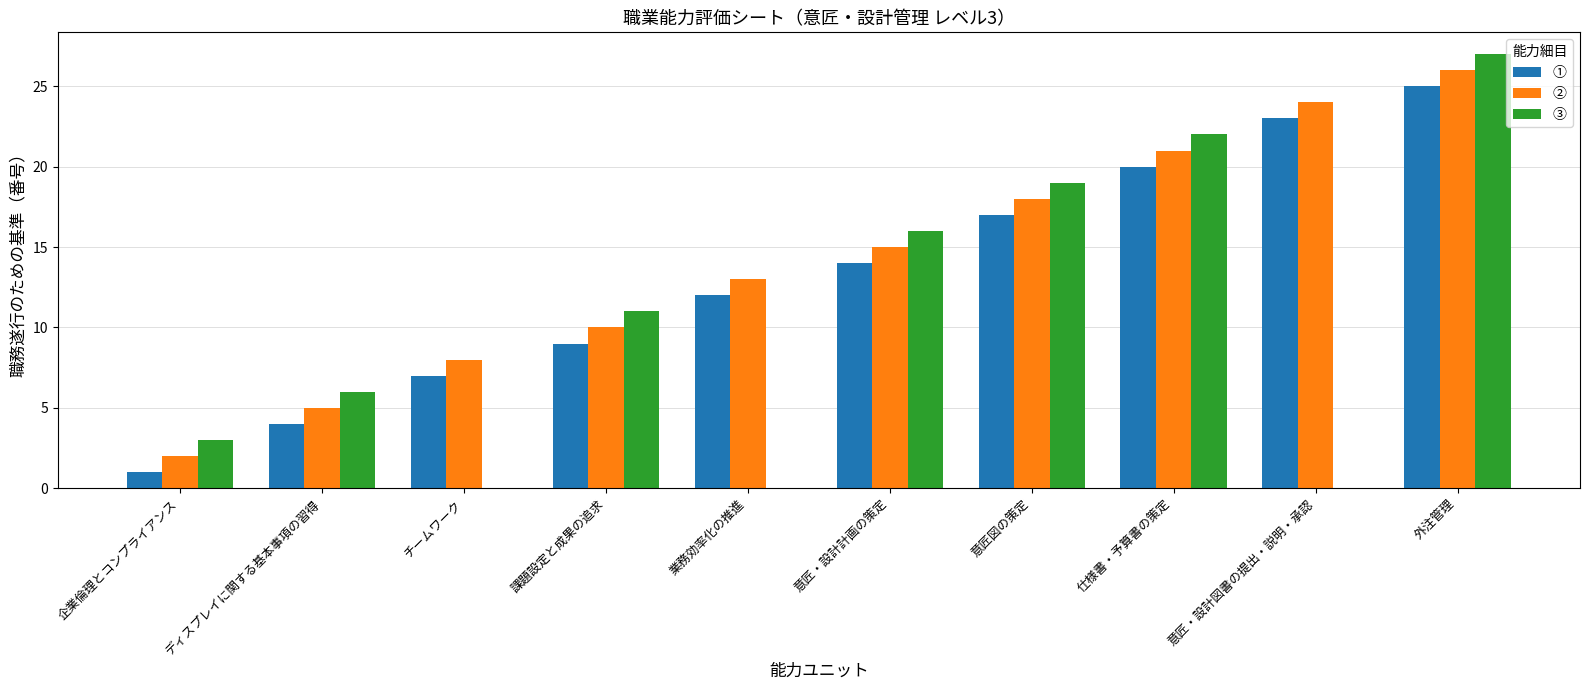

Where is ③ nearest to the value 13?

課題設定と成果の追求